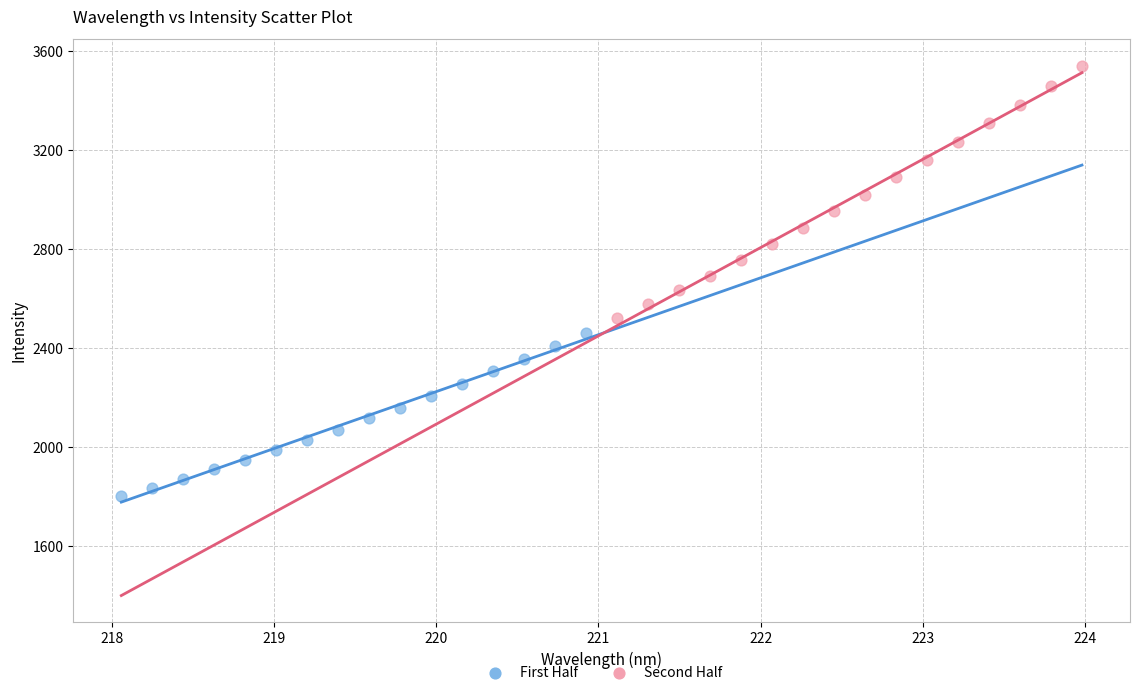

Which series contains the highest Y value?

Second Half